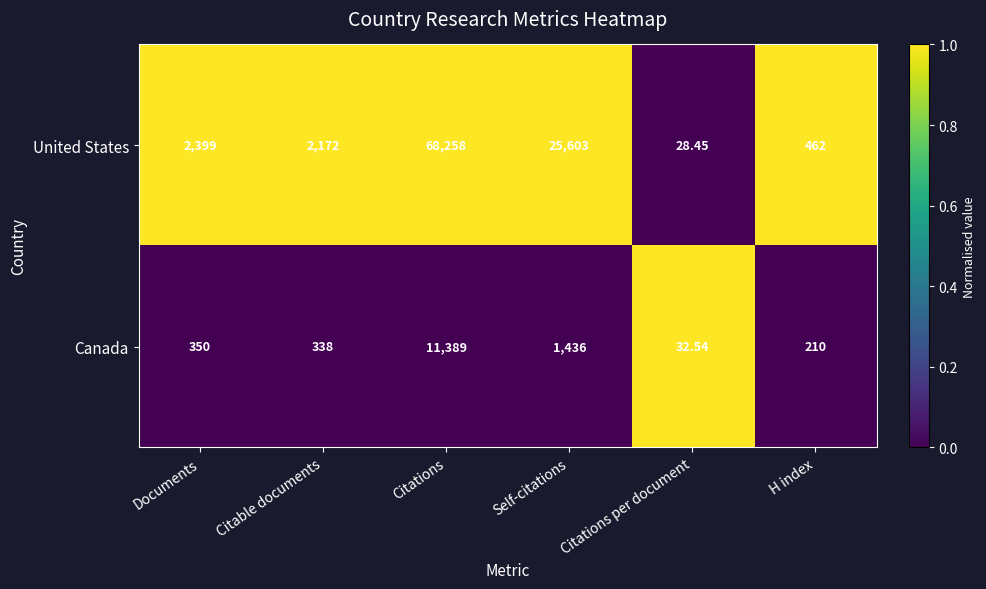

Which series has the largest total across all categories?

United States